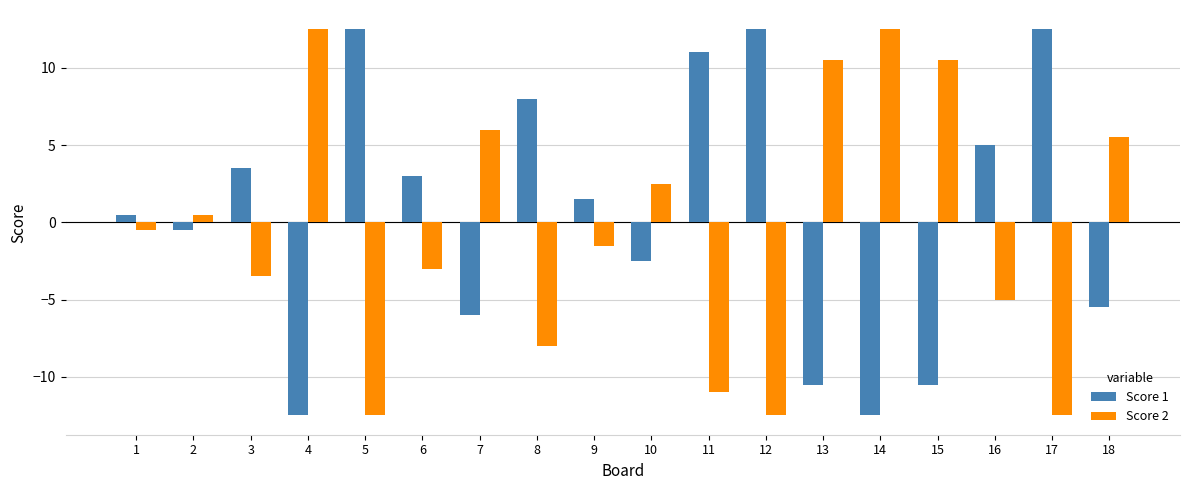

What value does the Score 2 series have at 18?

5.5